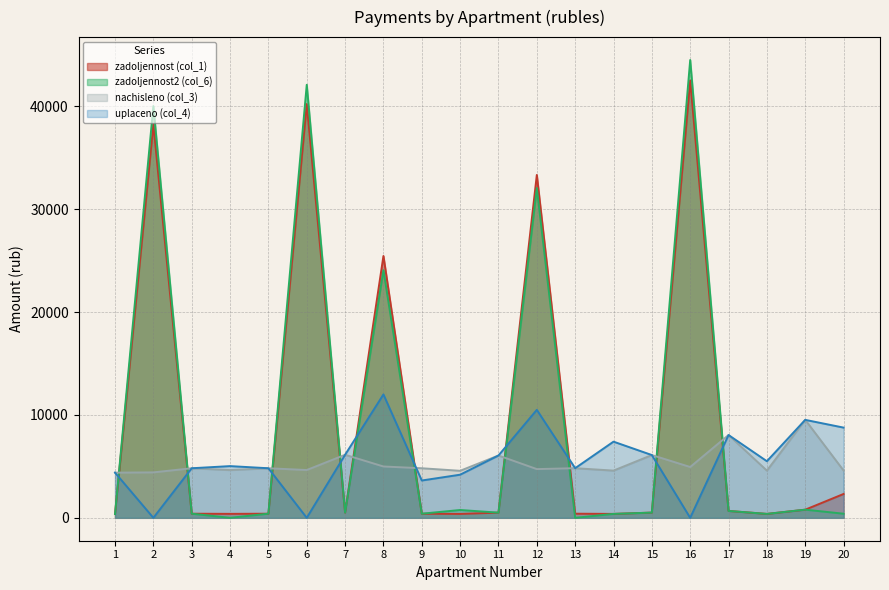

Is it true that nachisleno (col_3) equals 4598.3 at 20?

True